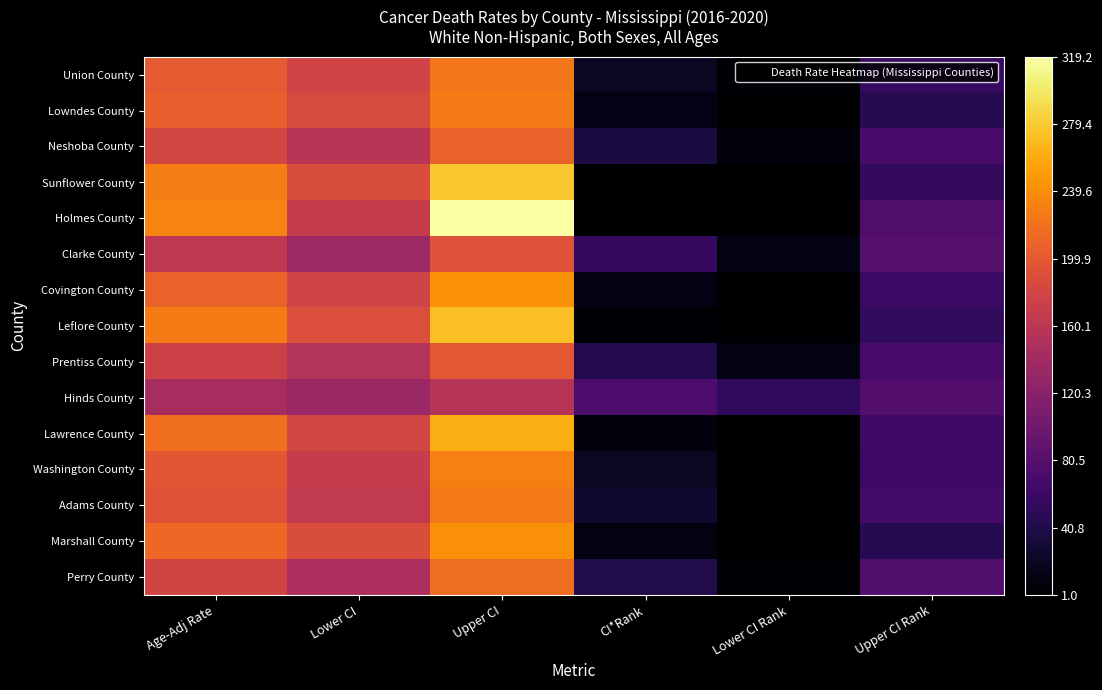

How many series are shown in this chart?

15